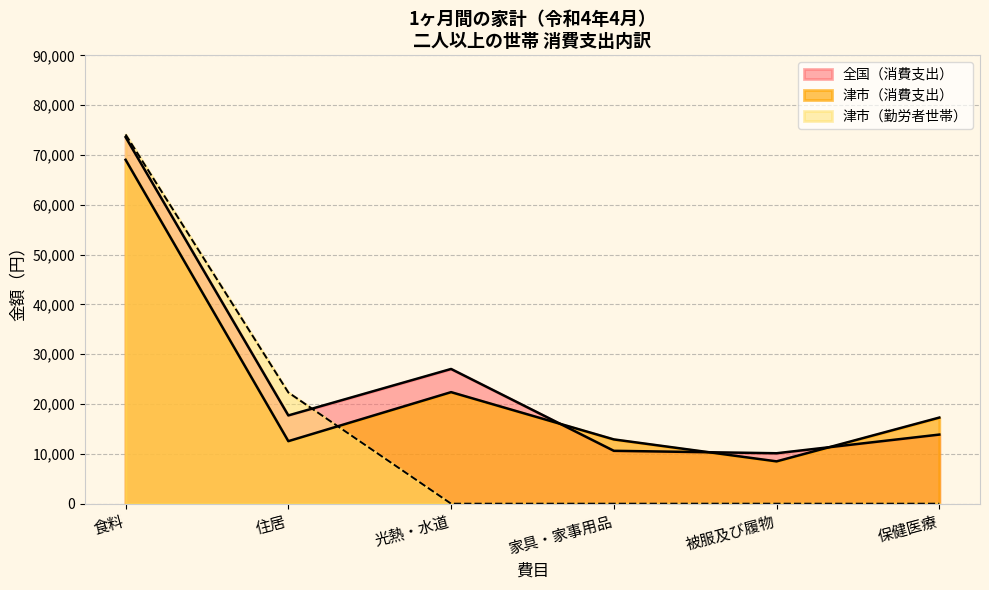

List the series in order of their peak value, lowest first.

津市（消費支出）, 全国（消費支出）, 津市（勤労）